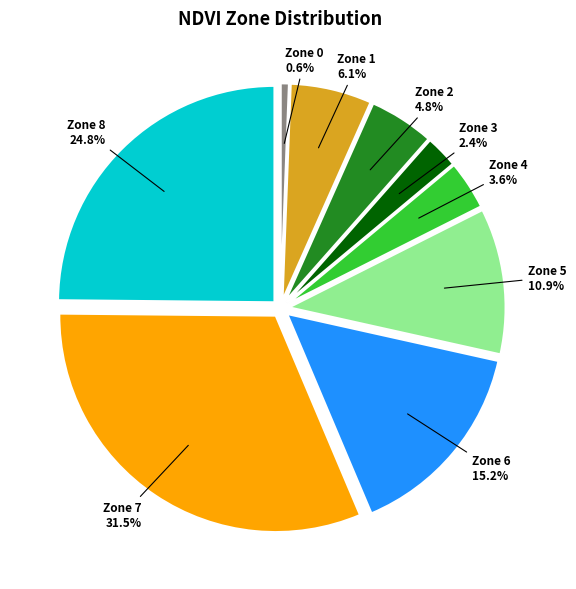

Is there any slice that represents more than half of the pie?

No